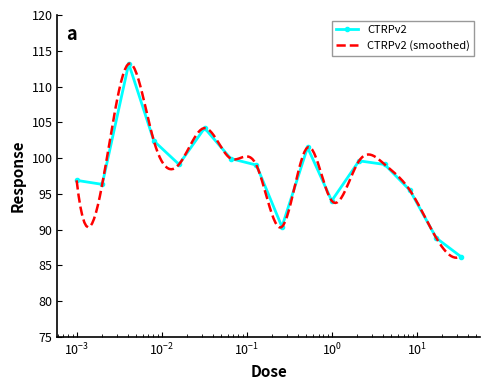

At which category does the chart reach its minimum across all series?

33.0